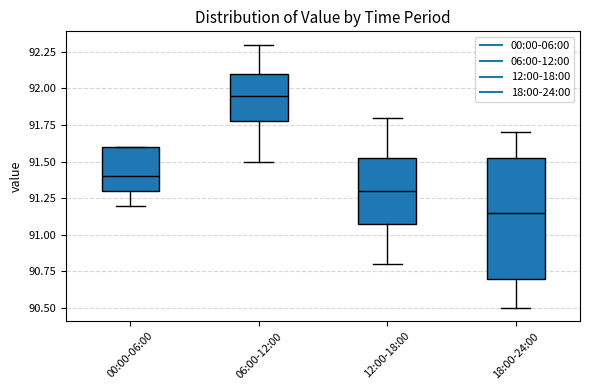

Comparing the boxes themselves (not the whiskers), which one is the tallest?

18:00-24:00